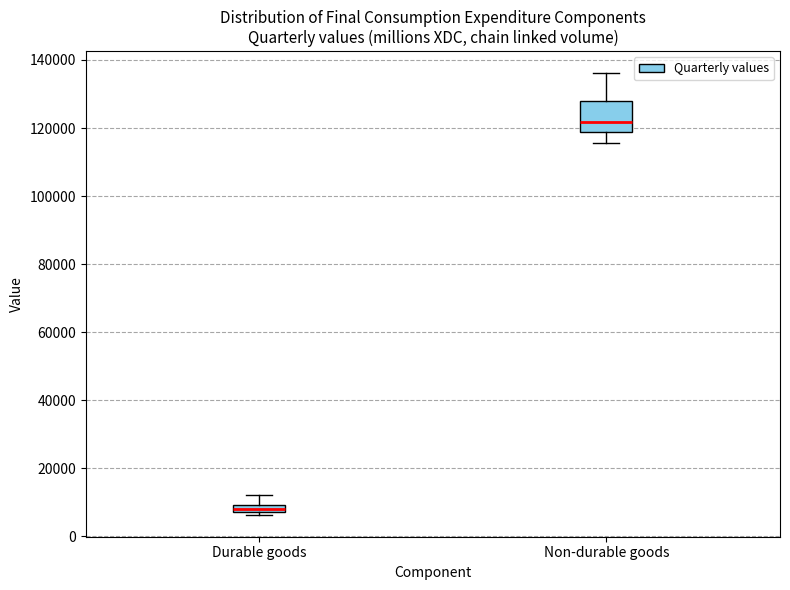

Which box's median line is the lowest?

Durable goods